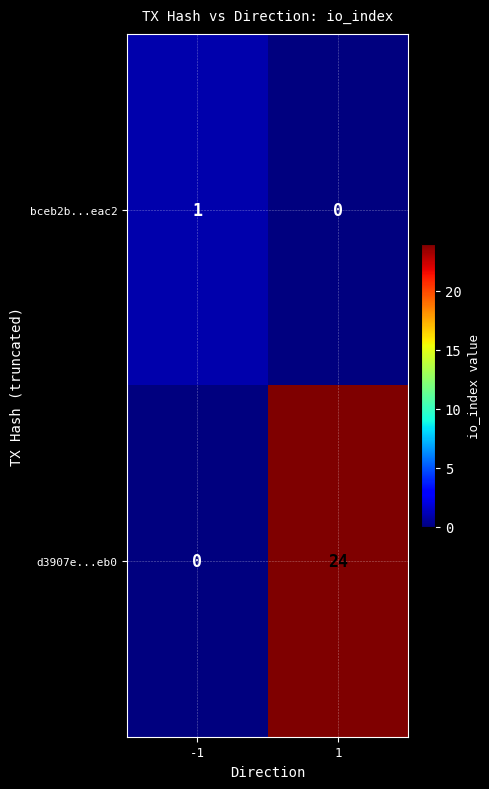

What is the difference between the maximum and minimum values in the d3907e...eb0 series?

24